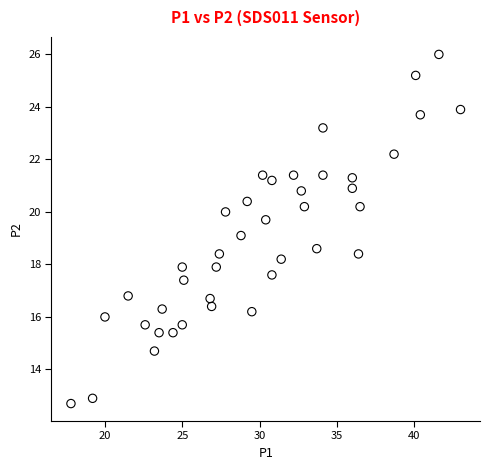

What is the range of Y values (max minus min)?

13.3